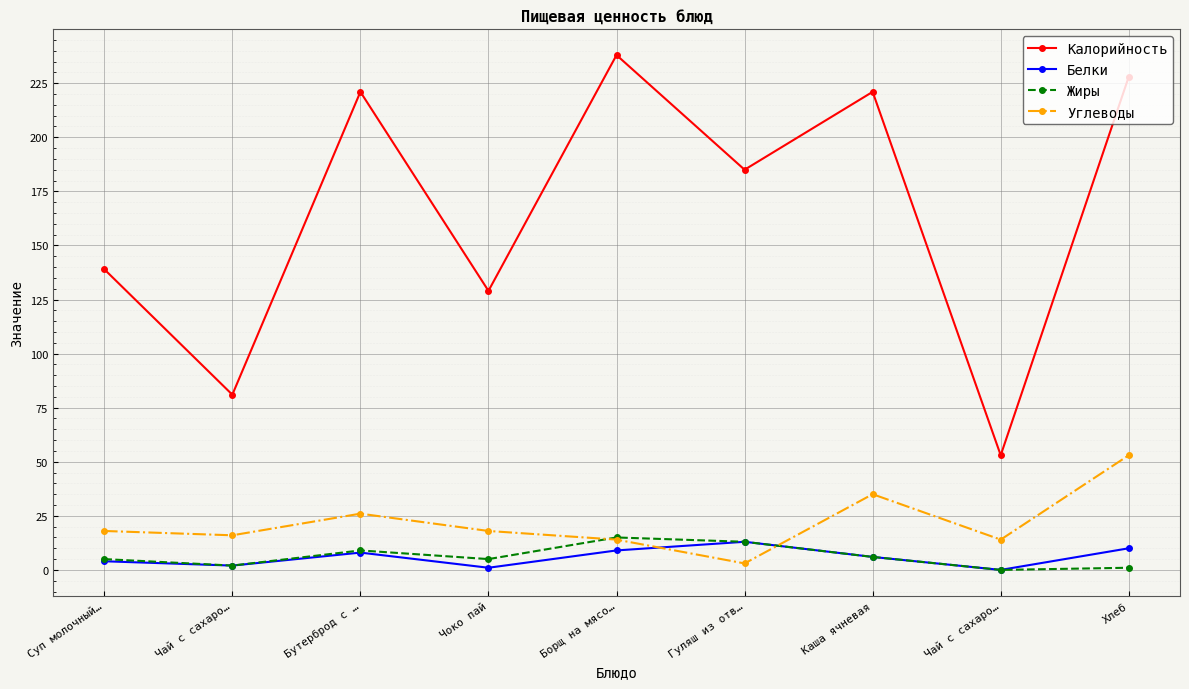

What are all the series names shown in the legend?

Калорийность, Белки, Жиры, Углеводы